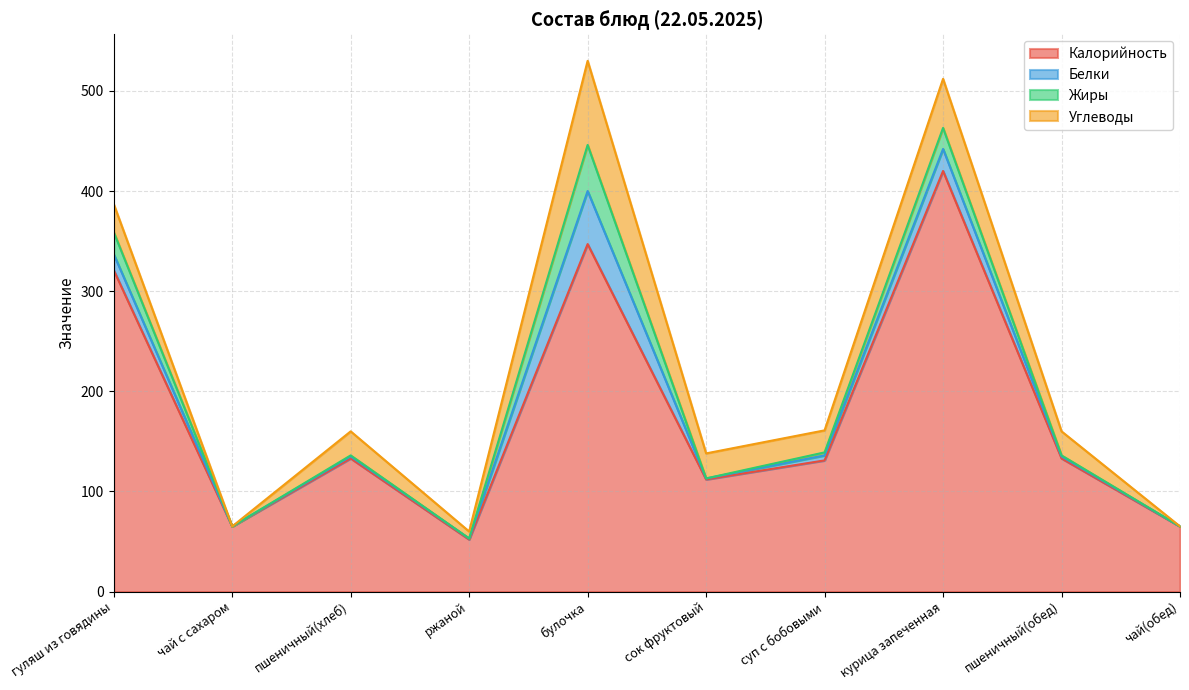

At which label is Калорийность closest to 236?

гуляш из говядины